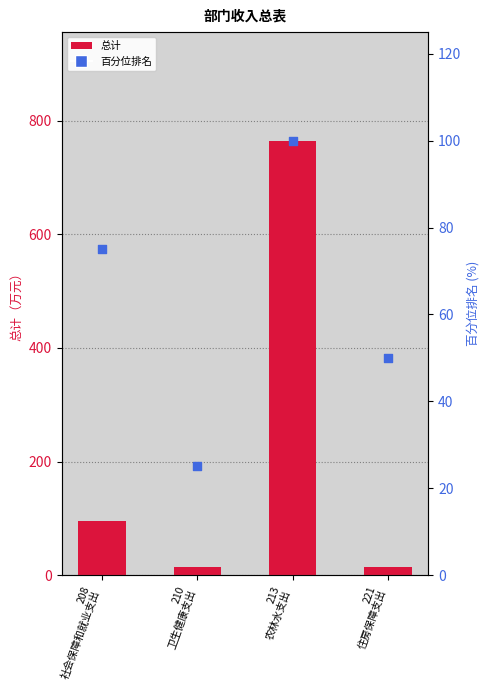

At which category is the sum across all series the highest?

213
农林水支出